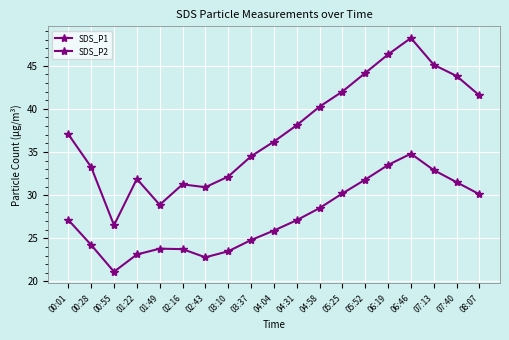

How many data points in SDS_P1 are less than 37?

9